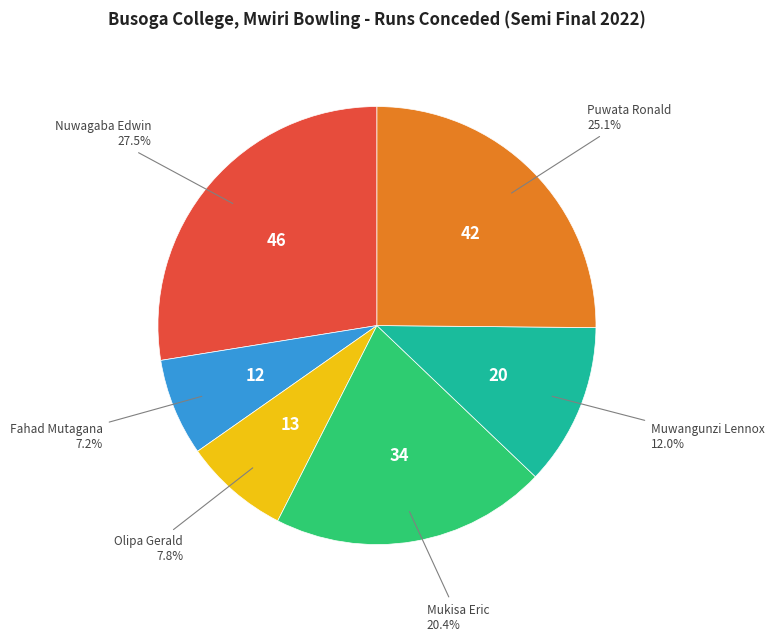

Does any single category account for the majority?

No